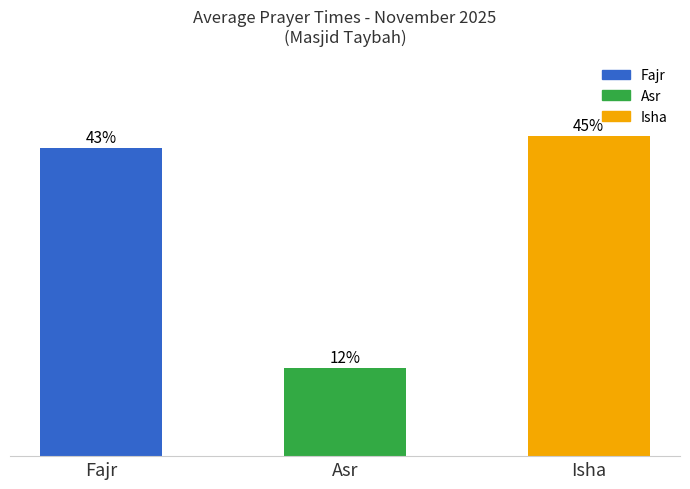

Are the bars horizontal?

No